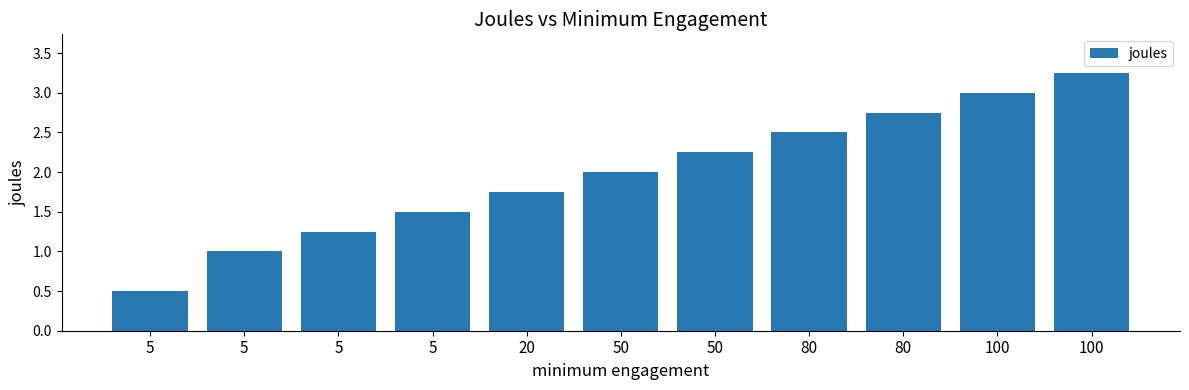

List the labels in order of value, smallest first.

5, 5, 5, 5, 20, 50, 50, 80, 80, 100, 100